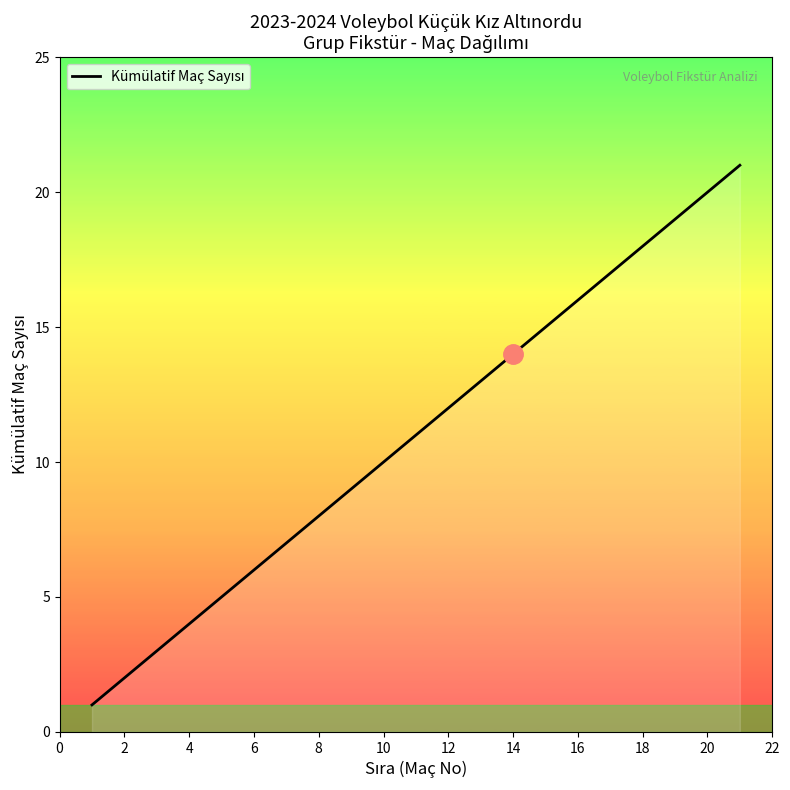

What is the maximum value shown in the chart?

21